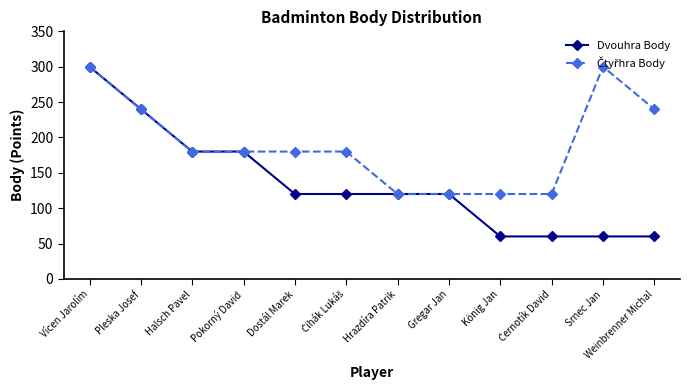

Which series has the widest spread of values?

Dvouhra Body